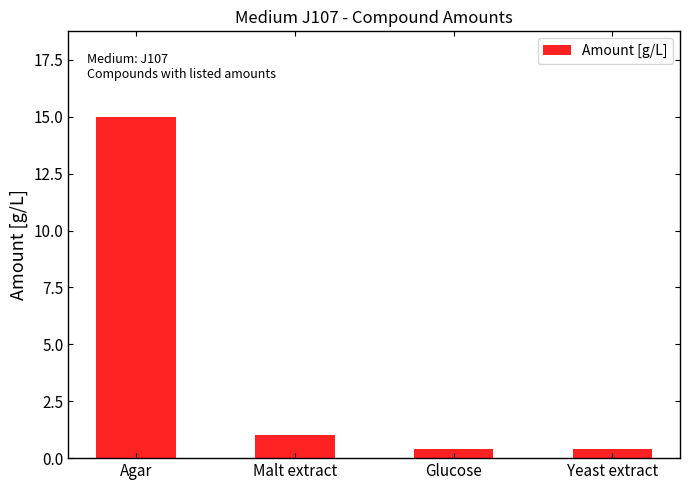

Reading right to left, list all the values displayed in this chart.

Yeast extract=0.4	Glucose=0.4	Malt extract=1.0	Agar=15.0